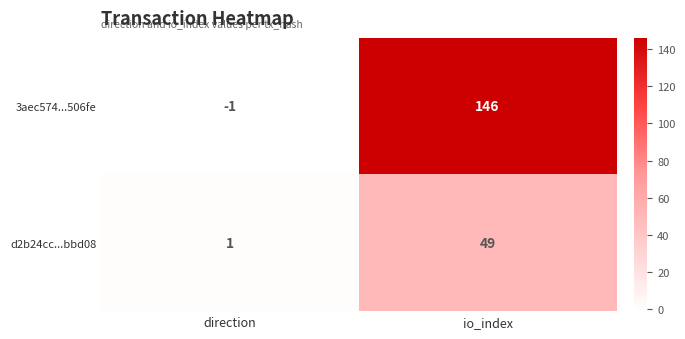

What is the smallest value displayed?

-1